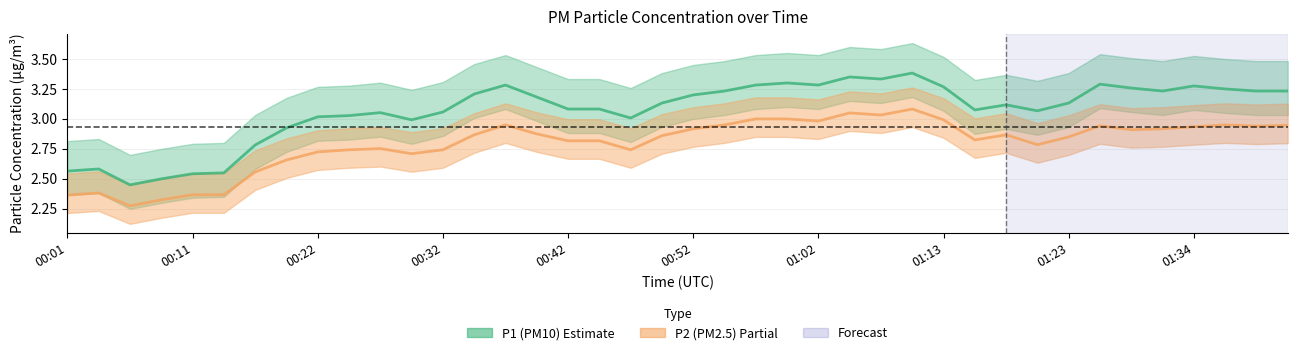

What is the average value of the P2 (PM2.5) series?

2.8